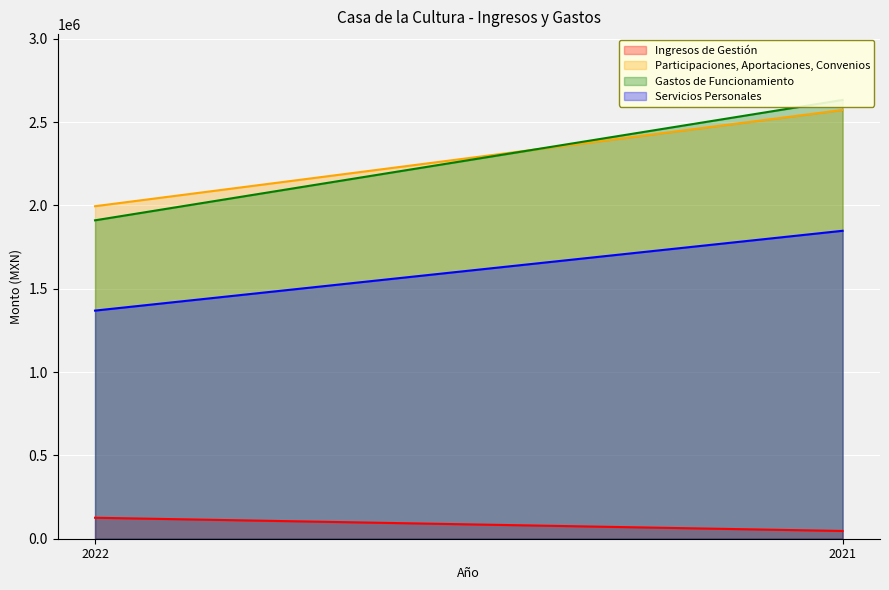

What is the value of the Gastos de Funcionamiento point at the 2nd from the left?

2632529.8